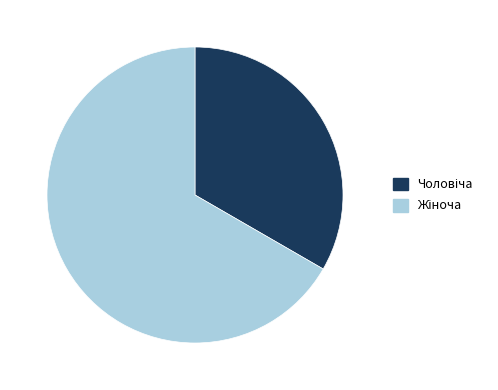

Is there a majority slice in this chart?

Yes